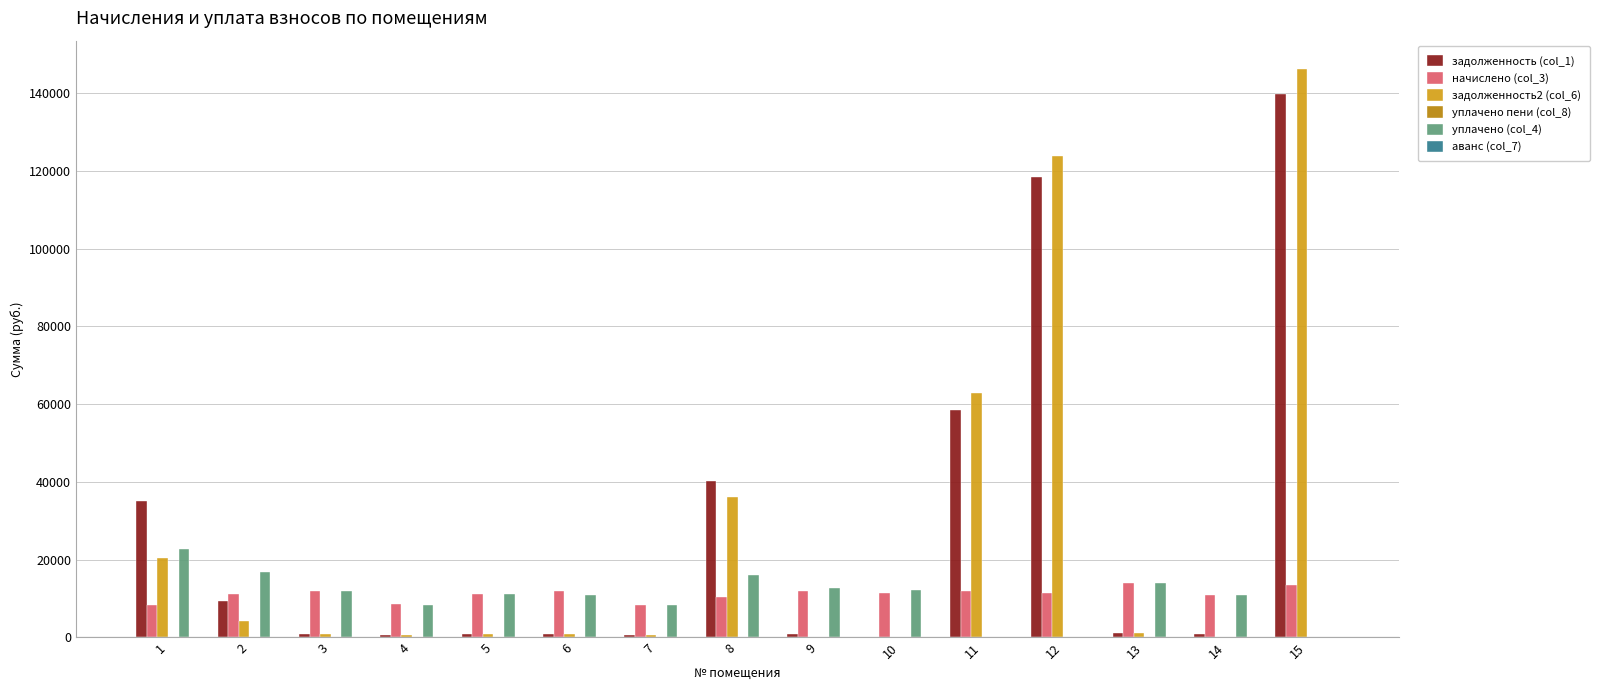

What is the total value across all series at 1?

86550.0